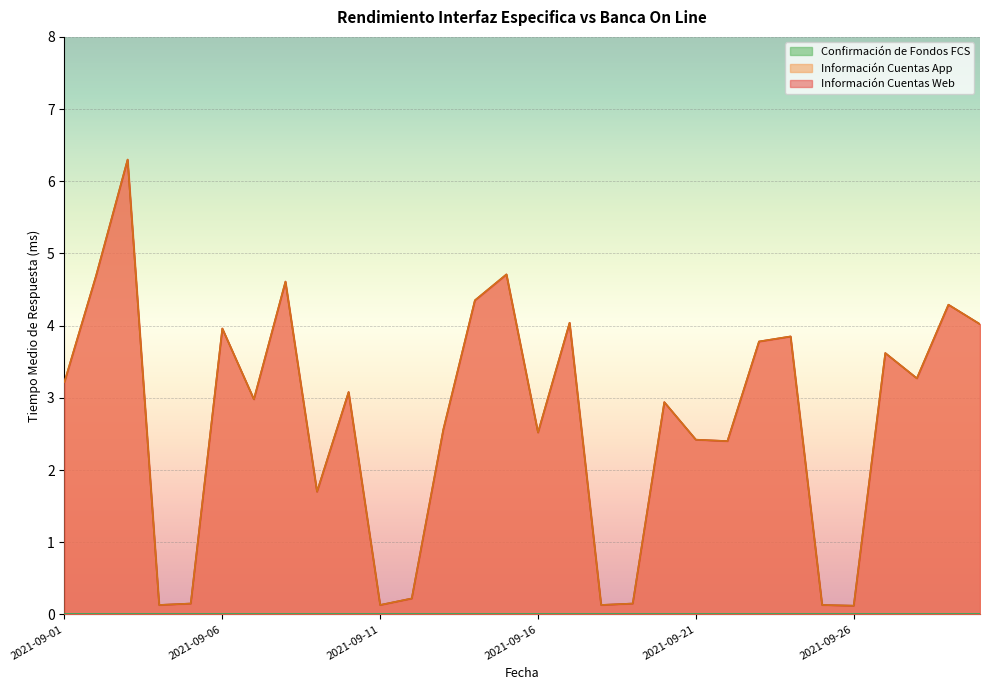

Reading left to right, what are all the values shown in this chart?

Información Cuentas Web: 2021-09-01=3.2	2021-09-02=4.7	2021-09-03=6.3	2021-09-04=0.1	2021-09-05=0.1	2021-09-06=4.0	2021-09-07=3.0	2021-09-08=4.6	2021-09-09=1.7	2021-09-10=3.1	2021-09-11=0.1	2021-09-12=0.2	2021-09-13=2.6	2021-09-14=4.3	2021-09-15=4.7	2021-09-16=2.5	2021-09-17=4.0	2021-09-18=0.1	2021-09-19=0.1	2021-09-20=2.9	2021-09-21=2.4	2021-09-22=2.4	2021-09-23=3.8	2021-09-24=3.9	2021-09-25=0.1	2021-09-26=0.1	2021-09-27=3.6	2021-09-28=3.3	2021-09-29=4.3	2021-09-30=4.0
Información Cuentas App: 2021-09-01=3.2	2021-09-02=4.7	2021-09-03=6.3	2021-09-04=0.1	2021-09-05=0.1	2021-09-06=4.0	2021-09-07=3.0	2021-09-08=4.6	2021-09-09=1.7	2021-09-10=3.1	2021-09-11=0.1	2021-09-12=0.2	2021-09-13=2.6	2021-09-14=4.3	2021-09-15=4.7	2021-09-16=2.5	2021-09-17=4.0	2021-09-18=0.1	2021-09-19=0.1	2021-09-20=2.9	2021-09-21=2.4	2021-09-22=2.4	2021-09-23=3.8	2021-09-24=3.9	2021-09-25=0.1	2021-09-26=0.1	2021-09-27=3.6	2021-09-28=3.3	2021-09-29=4.3	2021-09-30=4.0